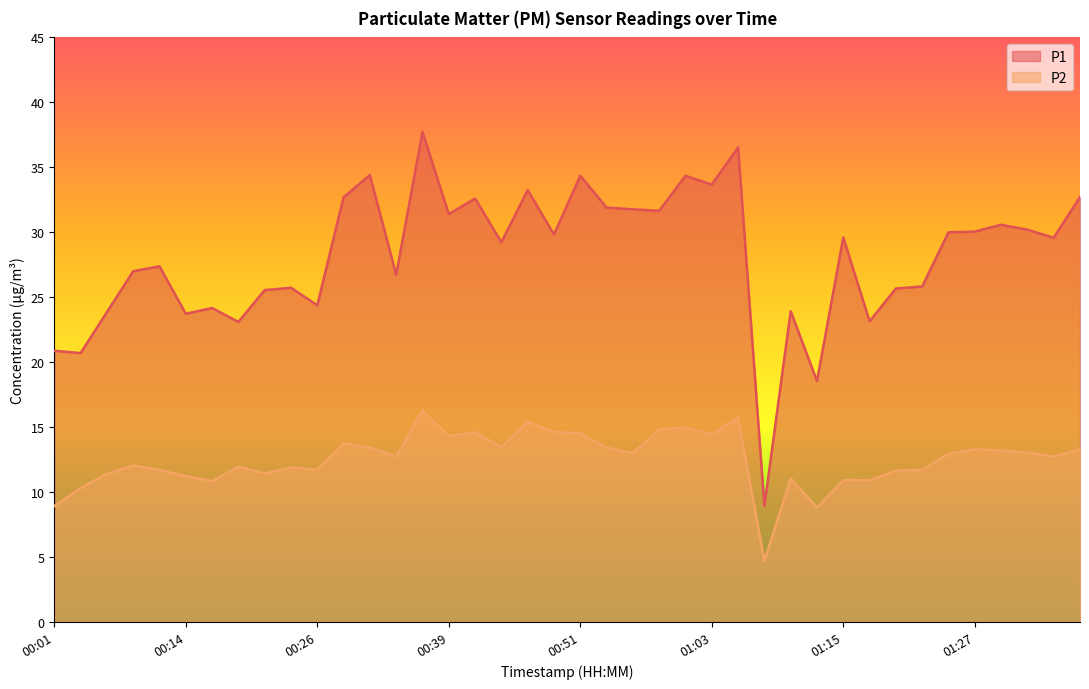

How many series are shown in this chart?

2